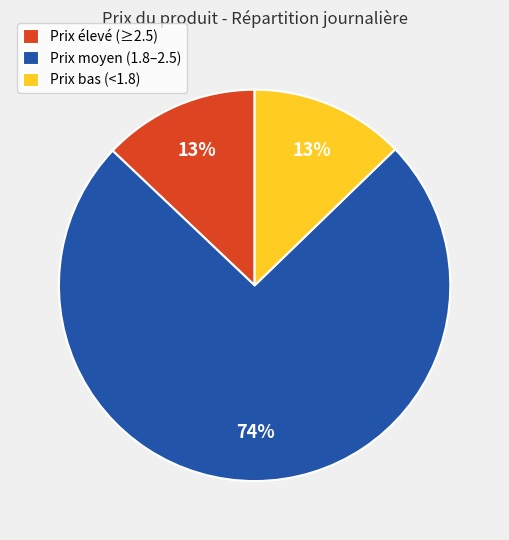

To the nearest percent, what is the combined percentage of Prix bas (<1.8) and Prix élevé (≥2.5)?

26%